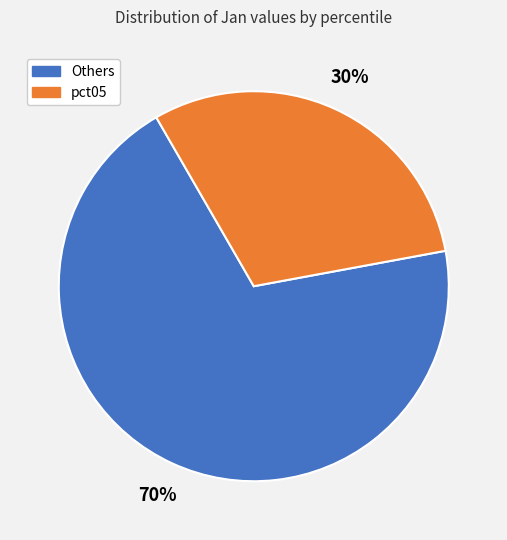

Is there a majority slice in this chart?

Yes